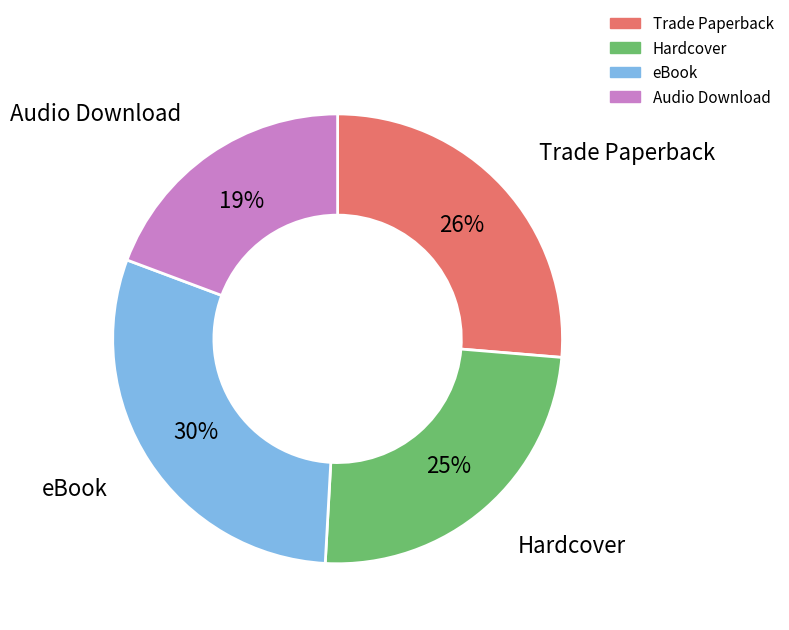

How many segments does this pie chart have?

4